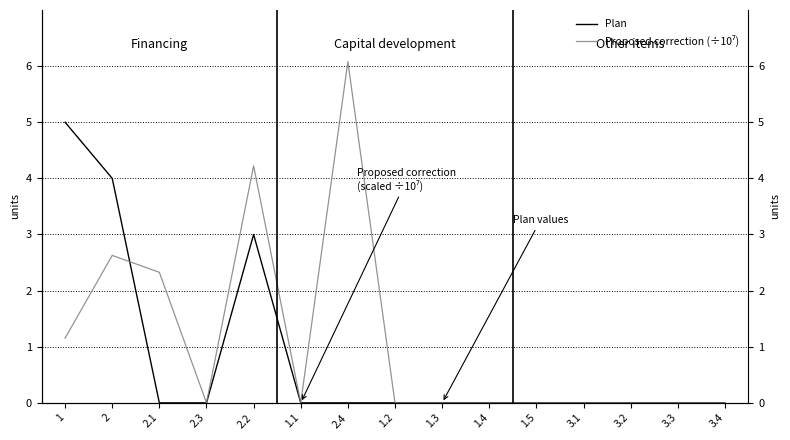

Where is the first local minimum for Proposed correction (÷10⁷)?

2.3